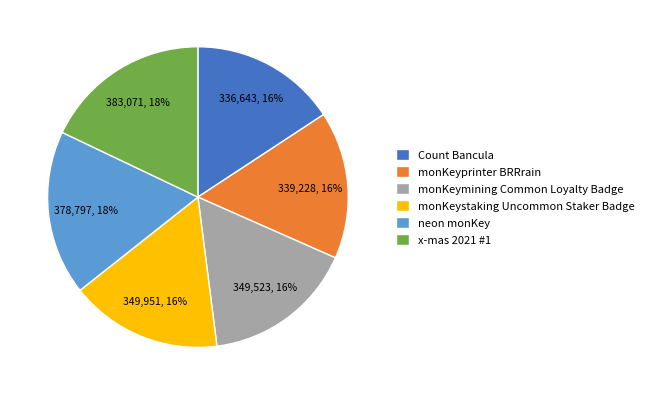

Is it true that monKeystaking Uncommon Staker Badge is 11% of the pie?

False